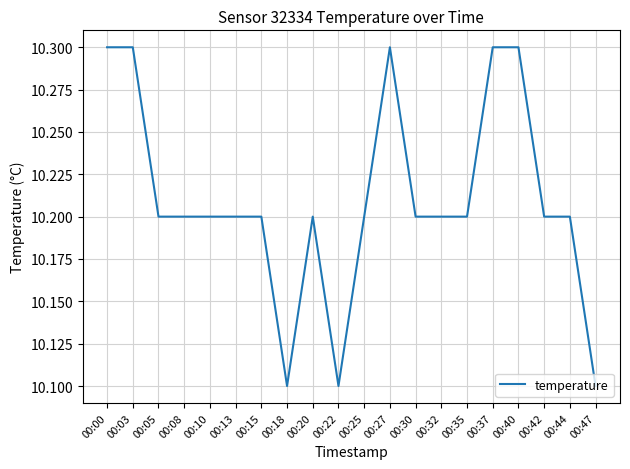

The chart shows a value of 10.1 at 00:47. True or false?

True